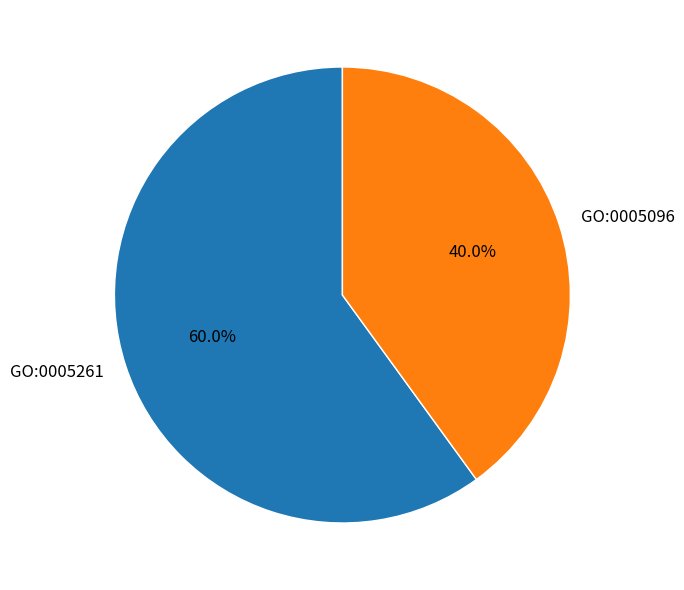

To the nearest percent, what is the difference between the largest and smallest slice percentages?

20%